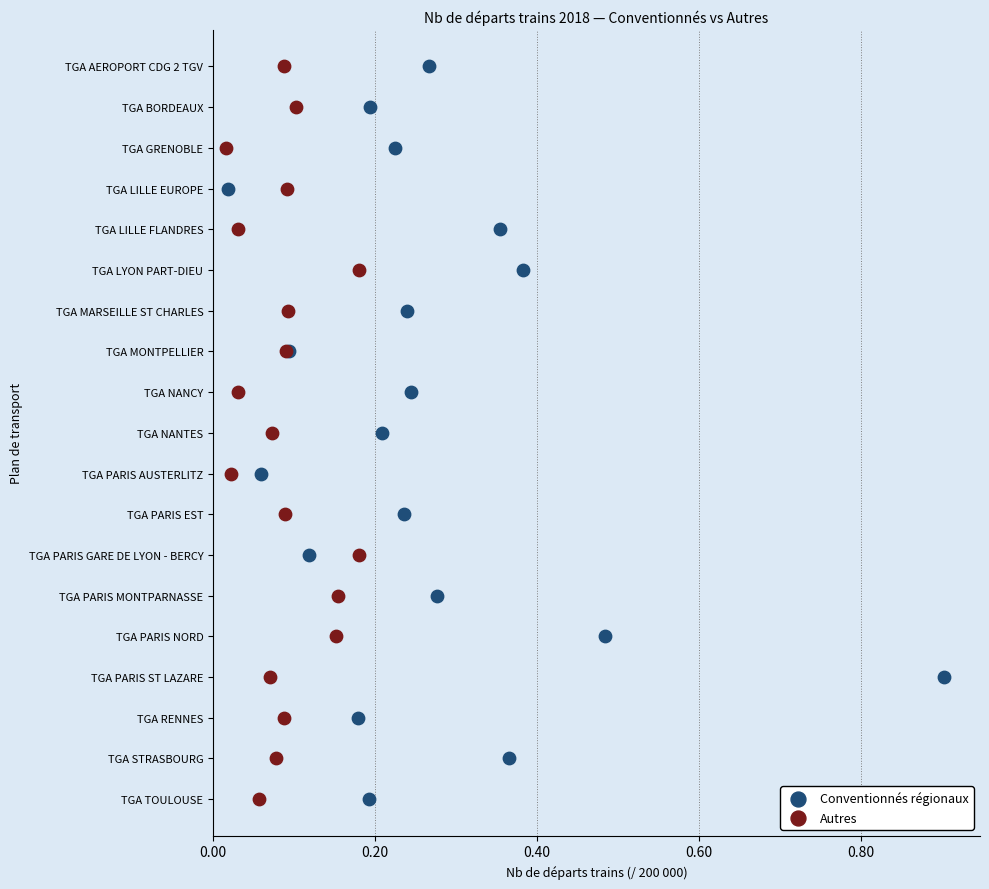

What are all the series names shown in the legend?

Conventionnés régionaux, Autres